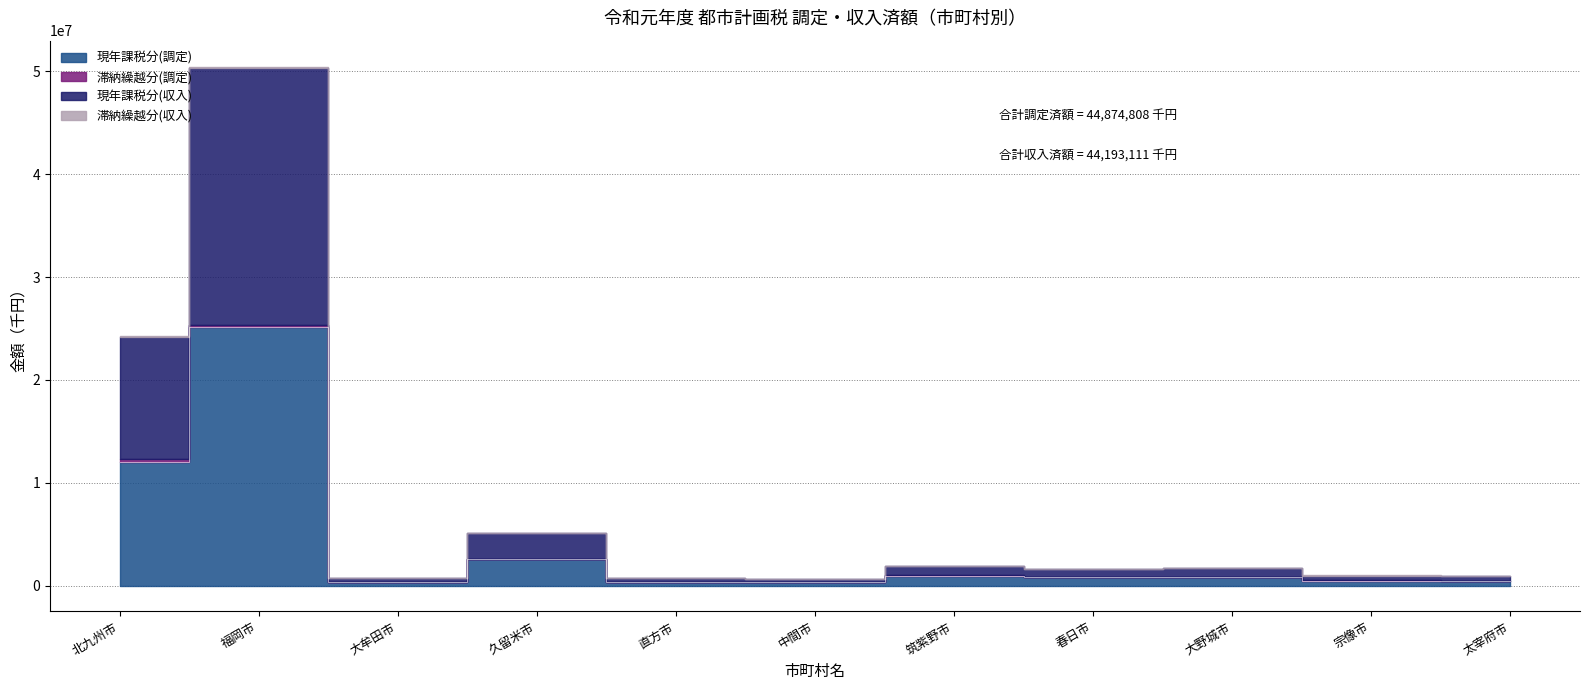

What is the value of the 滞納繰越分(収入) point at the 2nd from the left?

96242